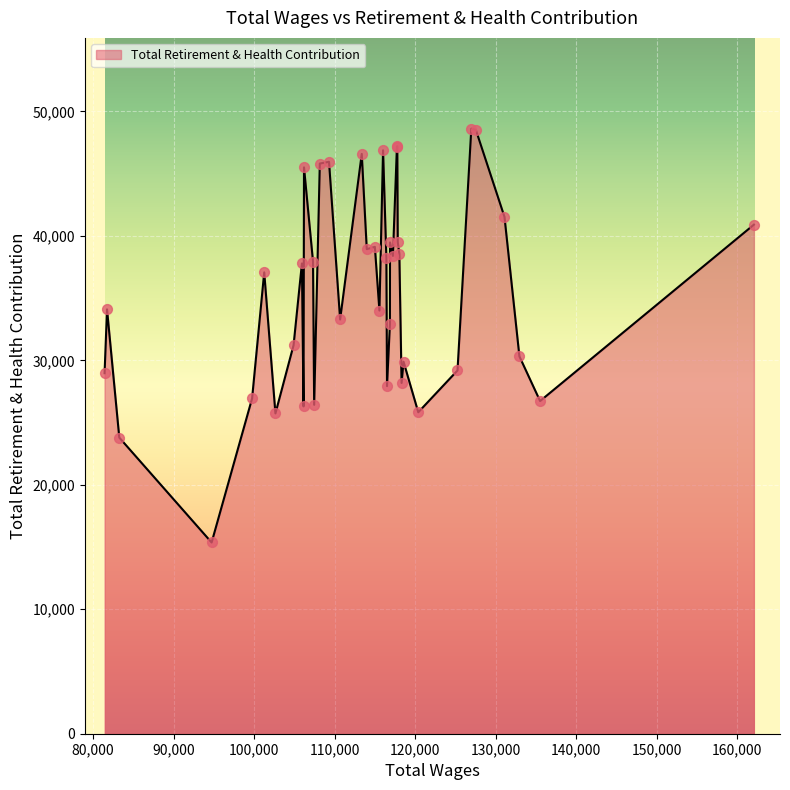

What is the difference between the maximum and minimum values?

33251